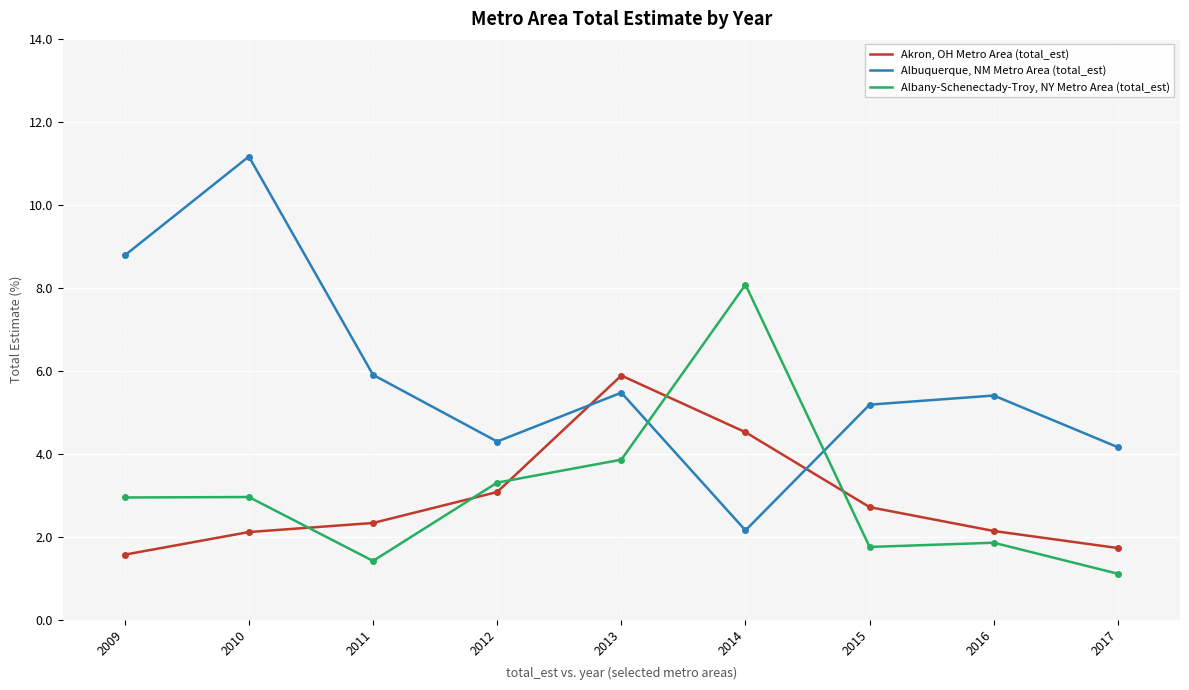

At 2009, list the series in order from smallest to largest.

Akron, OH Metro Area (total_est), Albany-Schenectady-Troy, NY Metro Area (total_est), Albuquerque, NM Metro Area (total_est)